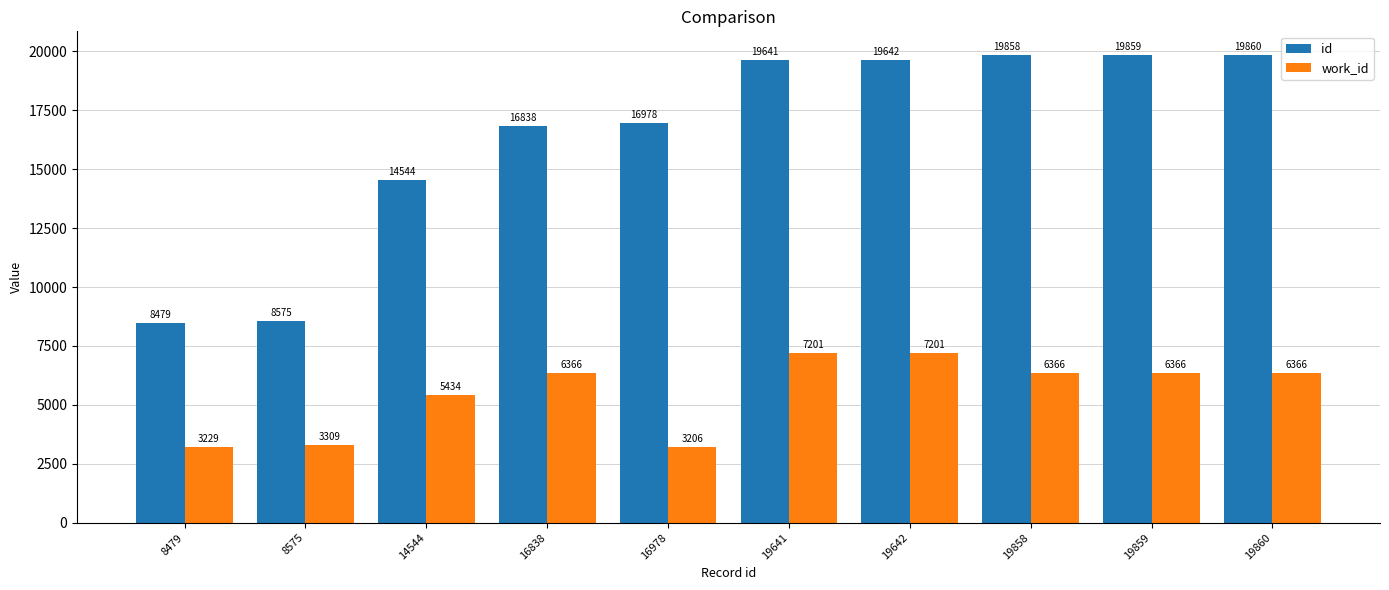

How many bars are there in total?

20